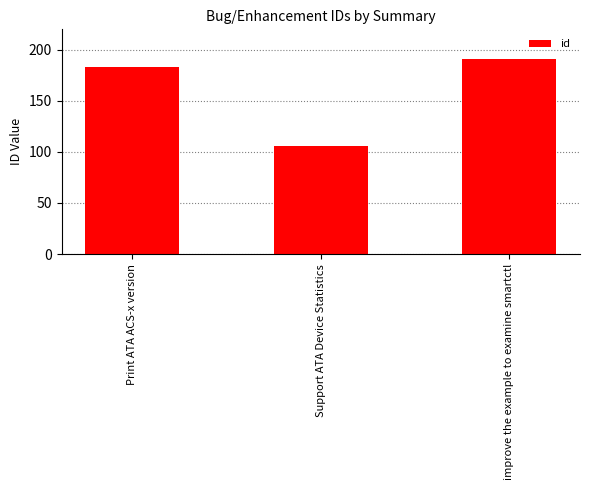

How many bars are there in total?

3